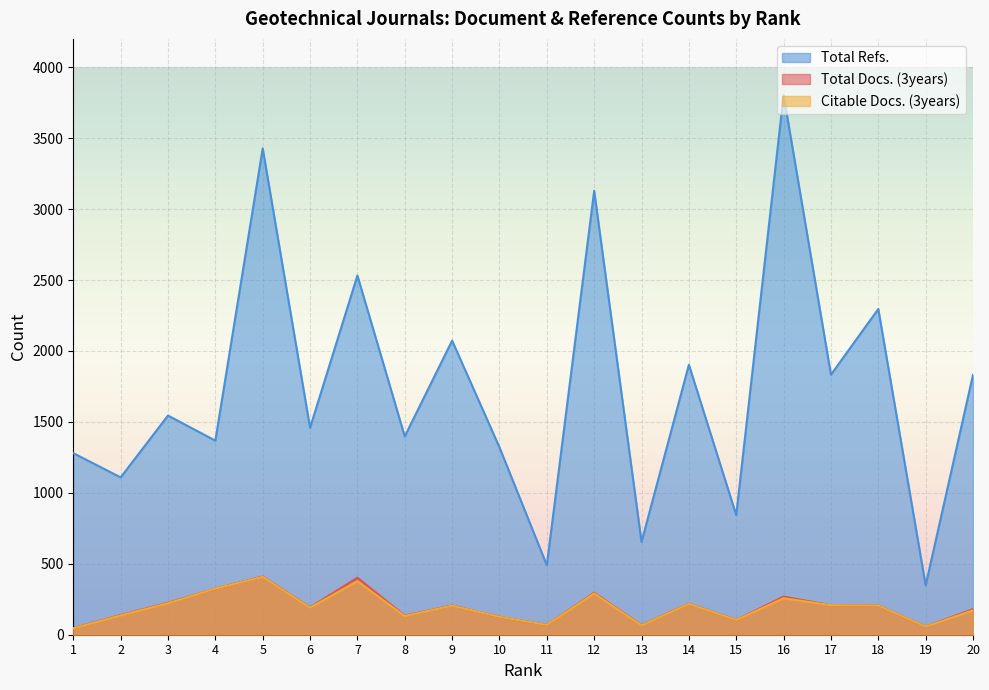

What is the lowest value of the Total Docs. (3years) series?

46